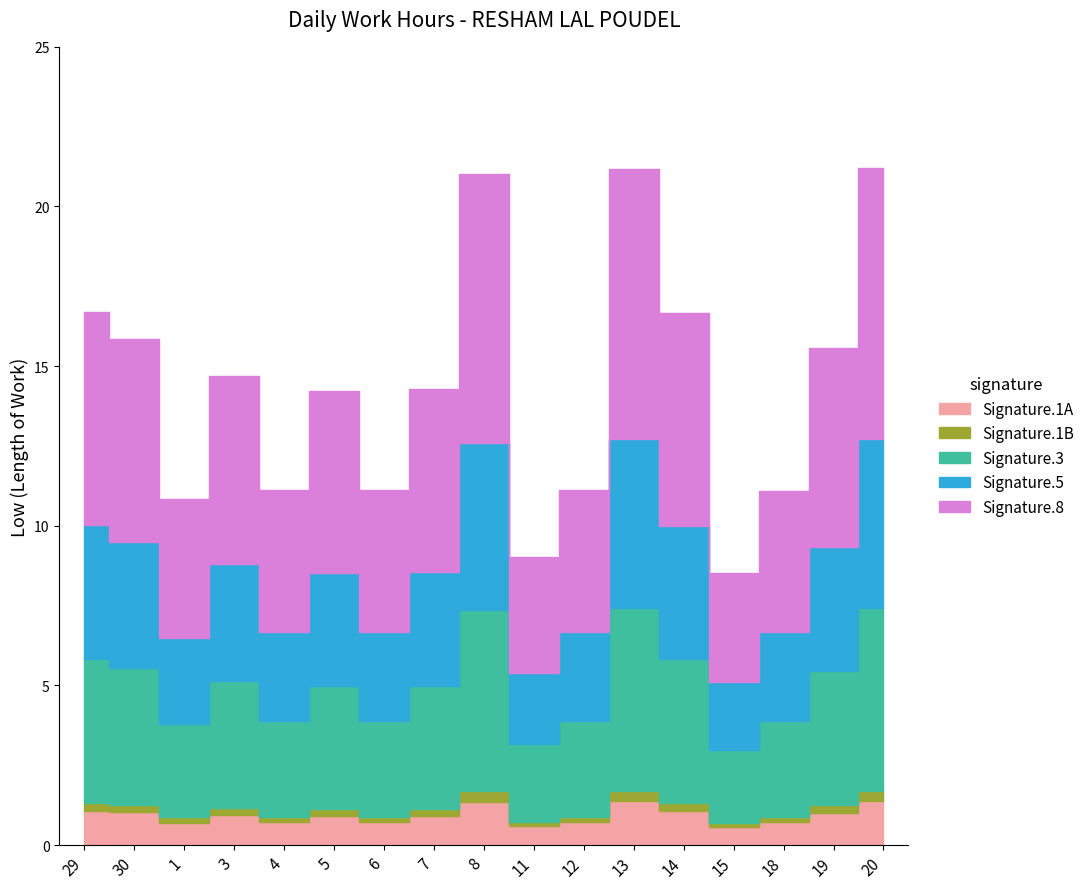

What is the label of the 15th point from the left?

18